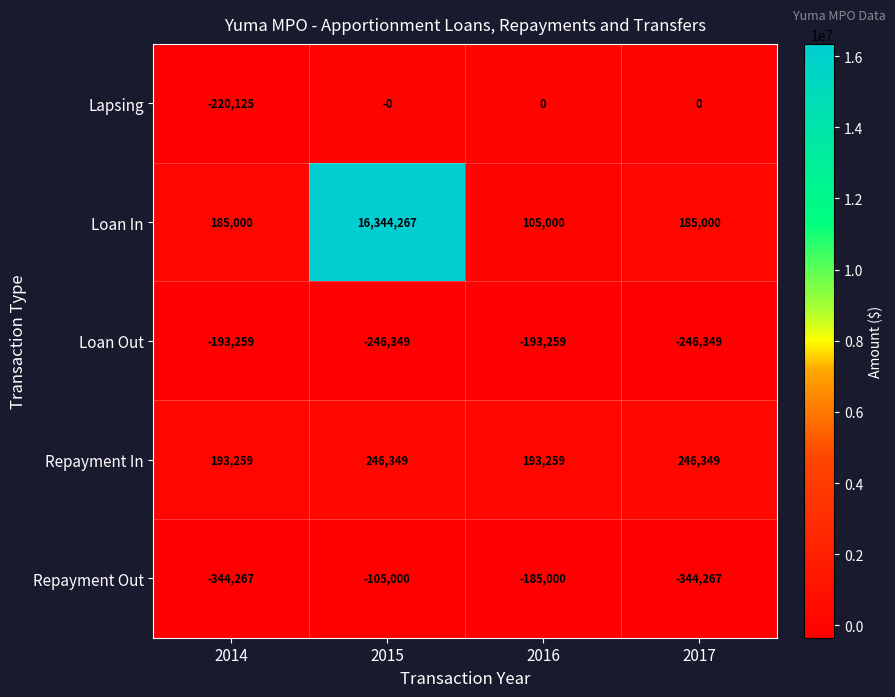

Rank the series at 2016 from lowest to highest value.

Loan Out, Repayment Out, Lapsing, Loan In, Repayment In